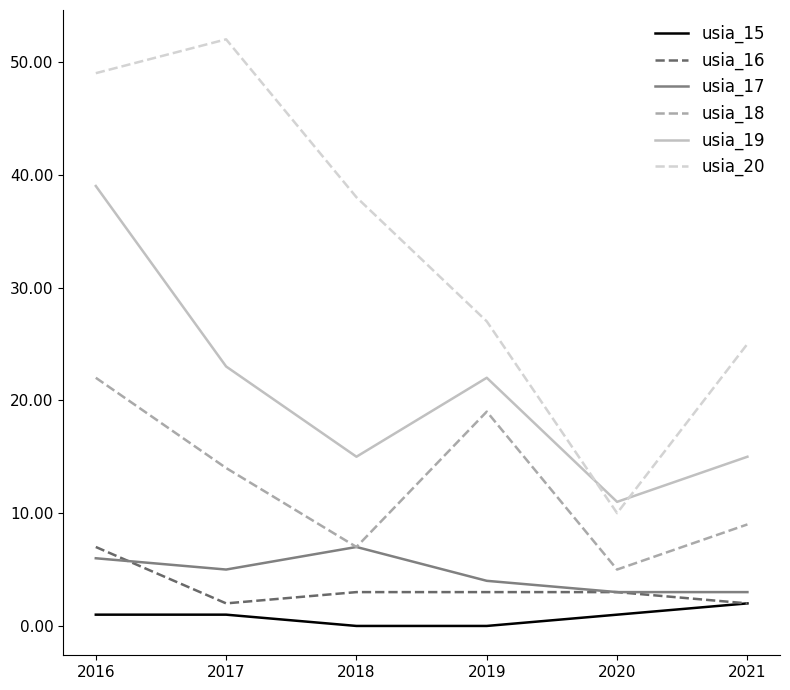

The usia_16 series shows 5 at 2019. True or false?

False